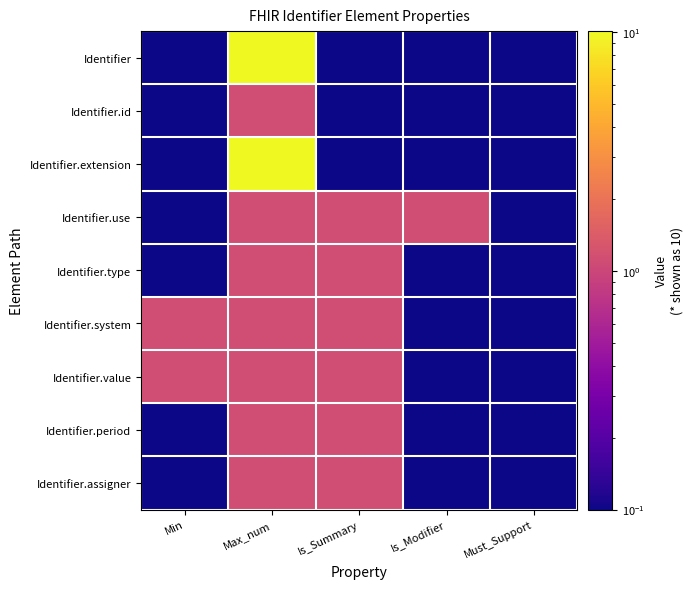

Which series has the largest total across all categories?

Identifier